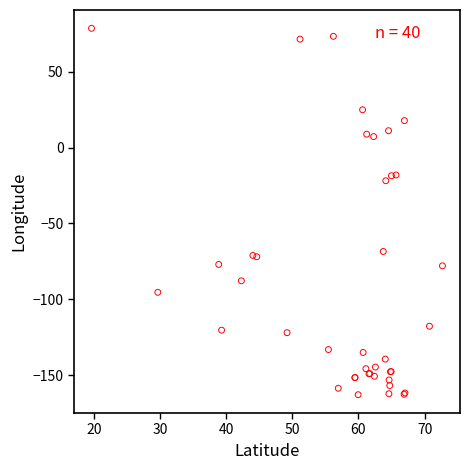

What Y value in the scatter plot is closest to -42?

-21.9